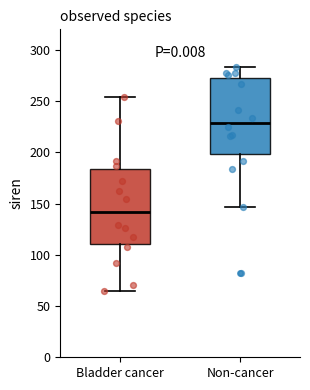

Reading left to right, read every box against the y-axis: the position of its median line, the range the box covers, and the ends of its whiskers. The values are not printed on the chart, so give them approximately, as read against the axis.

Bladder cancer: median 140, box 110 to 185, whiskers 65 to 255
Non-cancer: median 230, box 200 to 275, whiskers 145 to 285